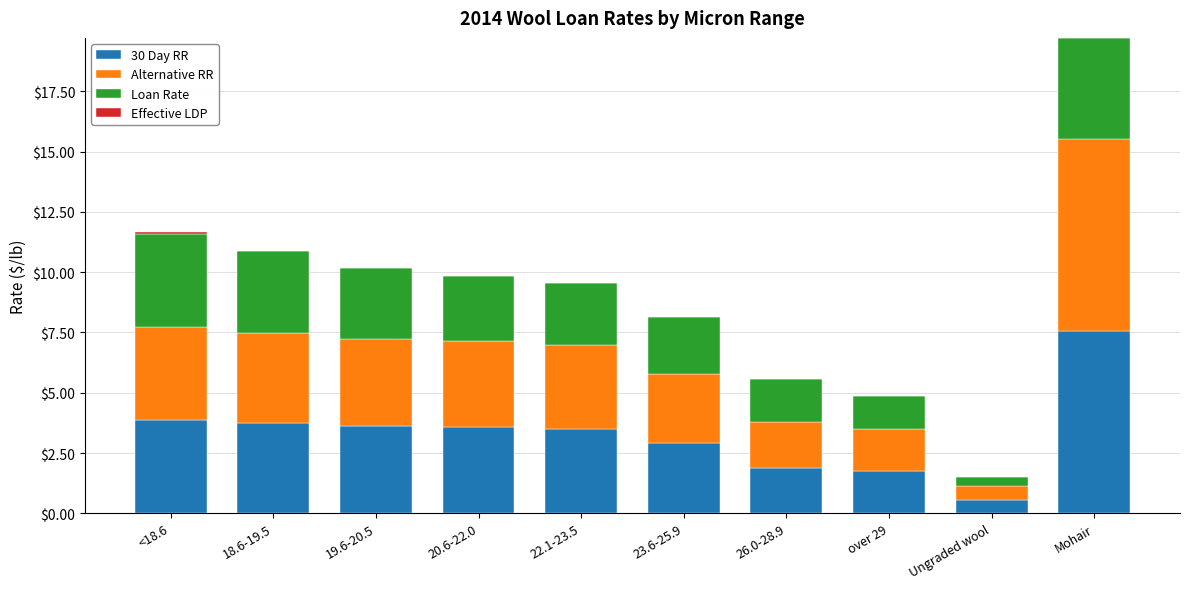

At which category is the sum across all series the highest?

Mohair